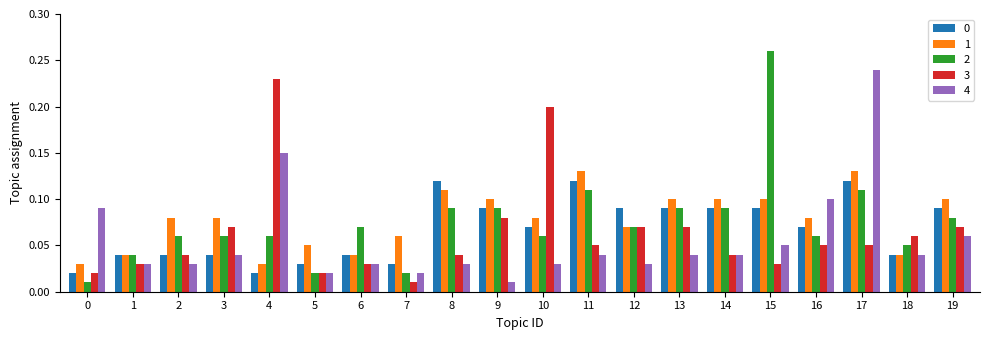

What is the sum of all 0 values?

1.3